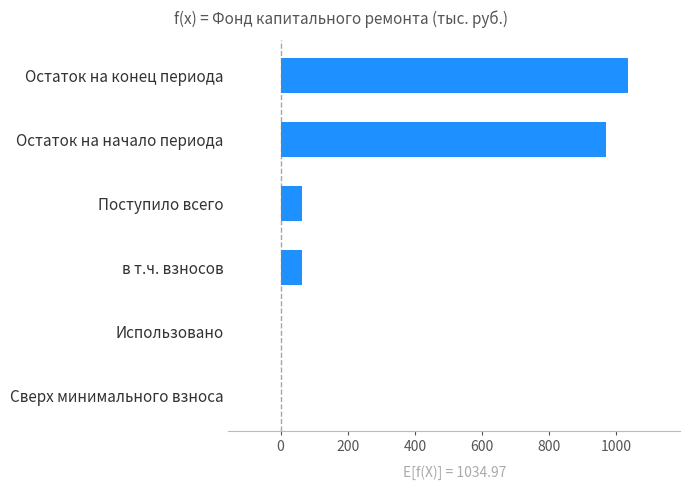

What is the sum of all values?

2135.2